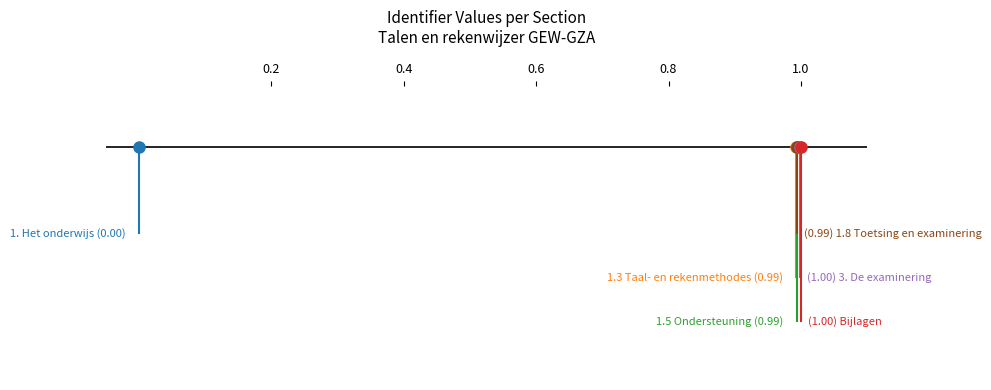

Count the number of data series in this chart.

6